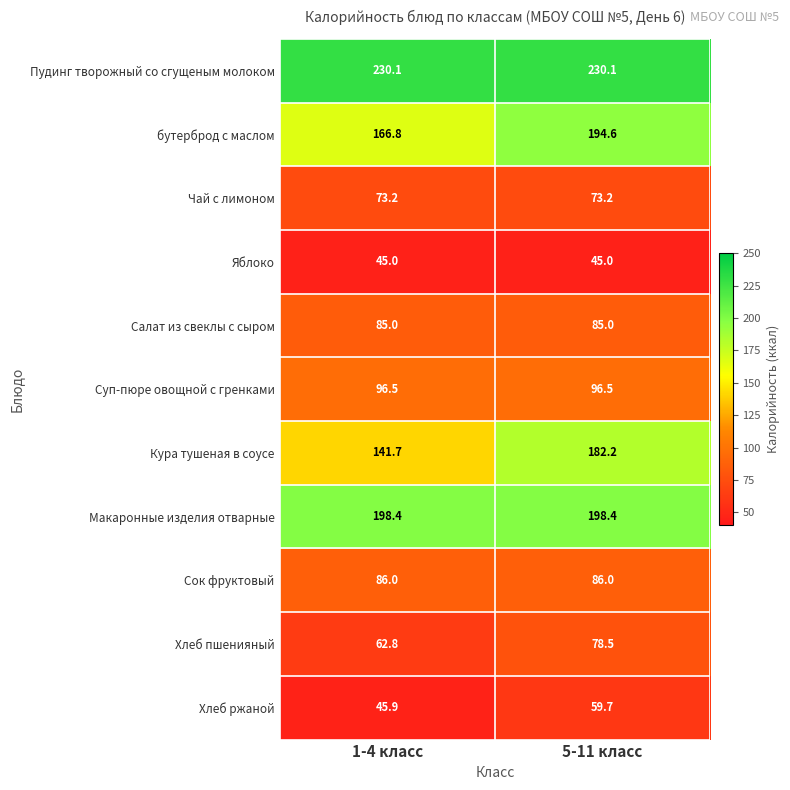

What is the difference between the maximum and minimum values in the Кура тушеная в соусе series?

40.5